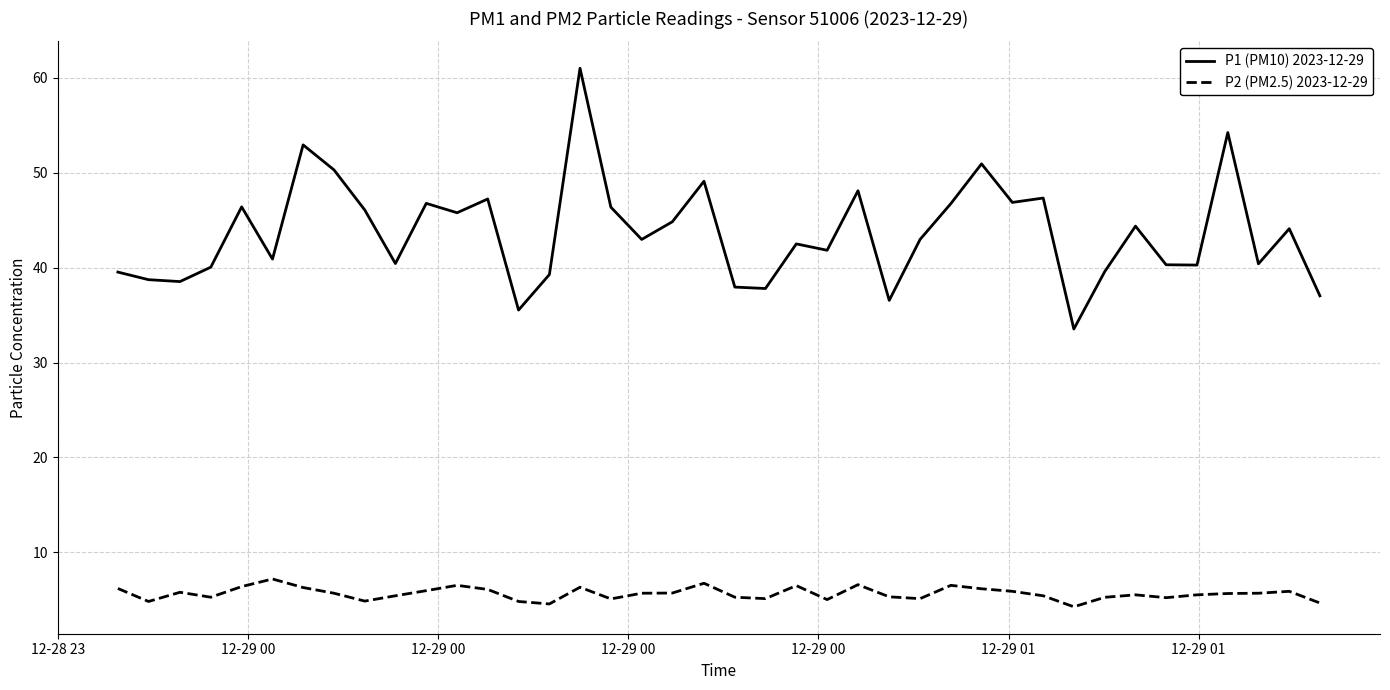

What is the smallest value displayed?

4.3